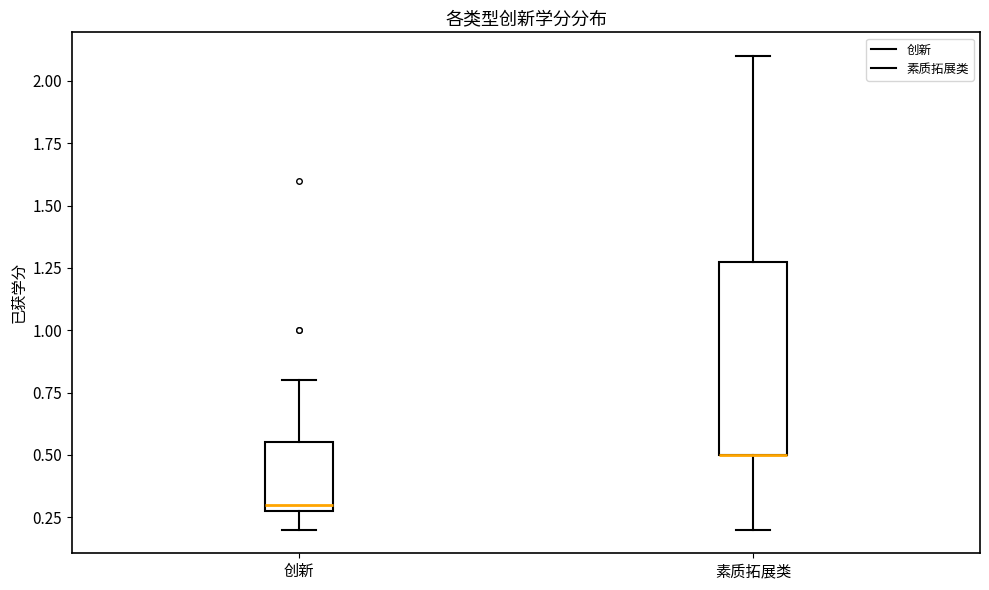

Where is the upper edge of the box for 素质拓展类 on the y-axis? The values are not printed on the chart, so give them approximately, as read against the axis.

1.30